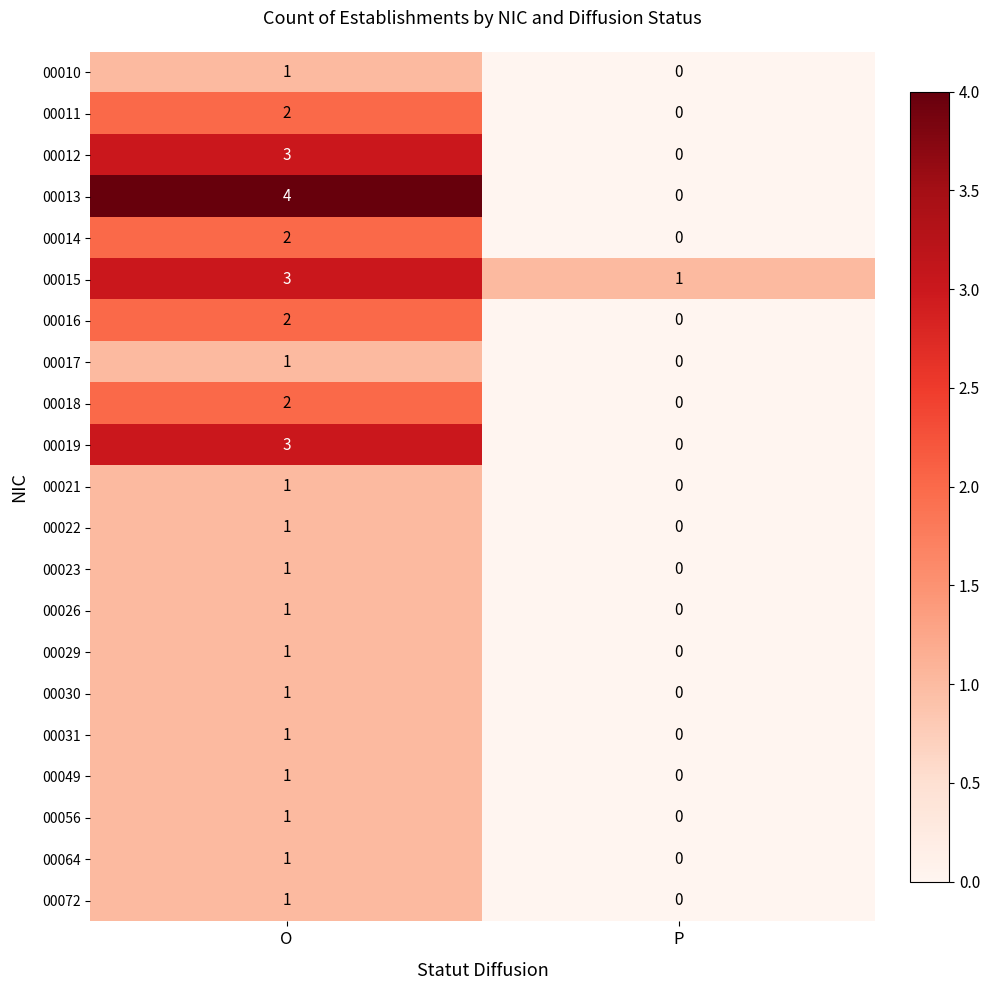

What is the total value across all series at O?

34